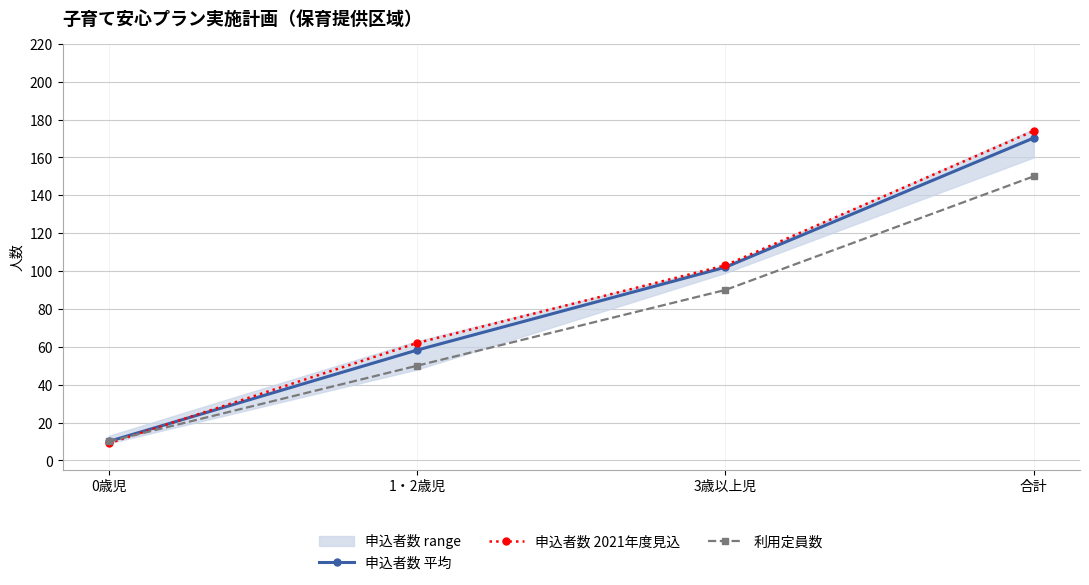

What is the maximum value shown in the chart?

174.0